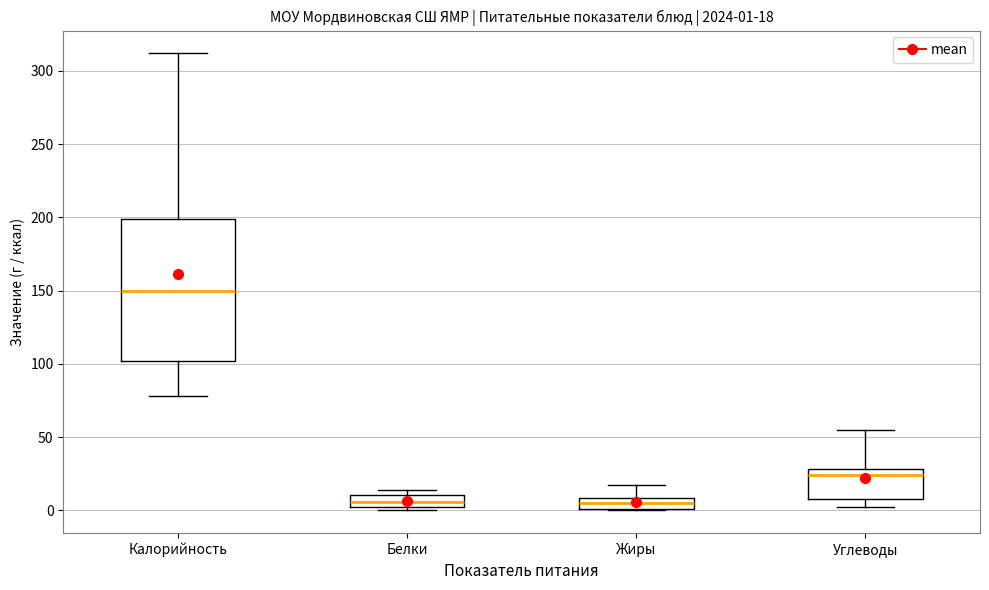

Which box has the highest median line?

Калорийность